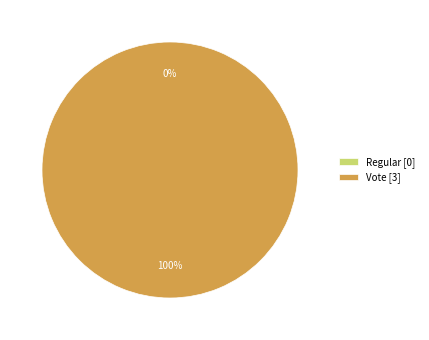

Does Regular represent more than half of the total?

No